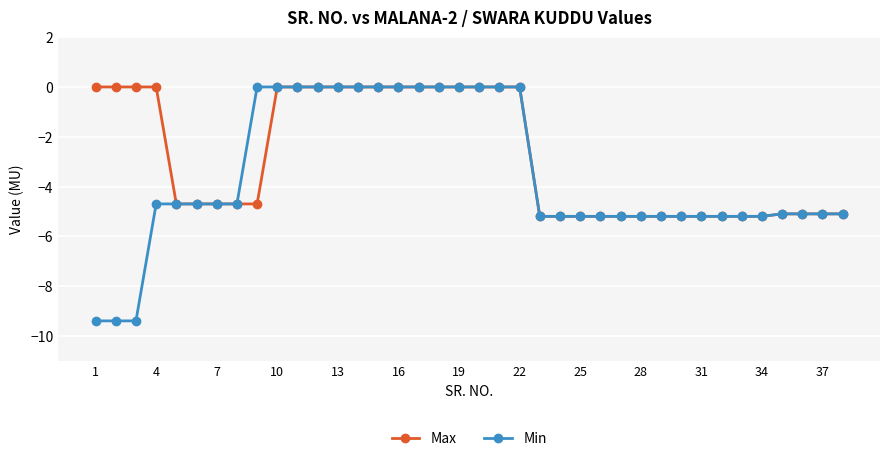

List the series in order of their overall mean, lowest first.

Min, Max